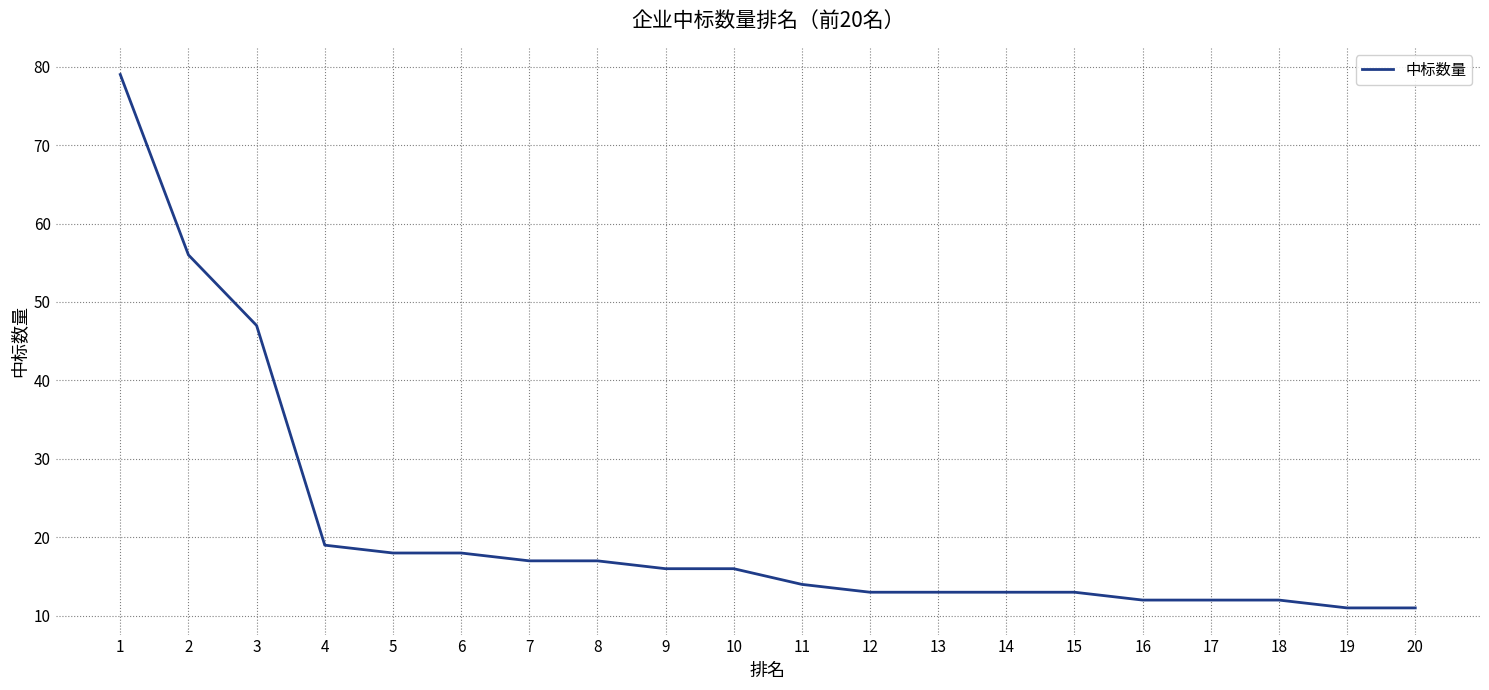

What is the maximum value shown in the chart?

79